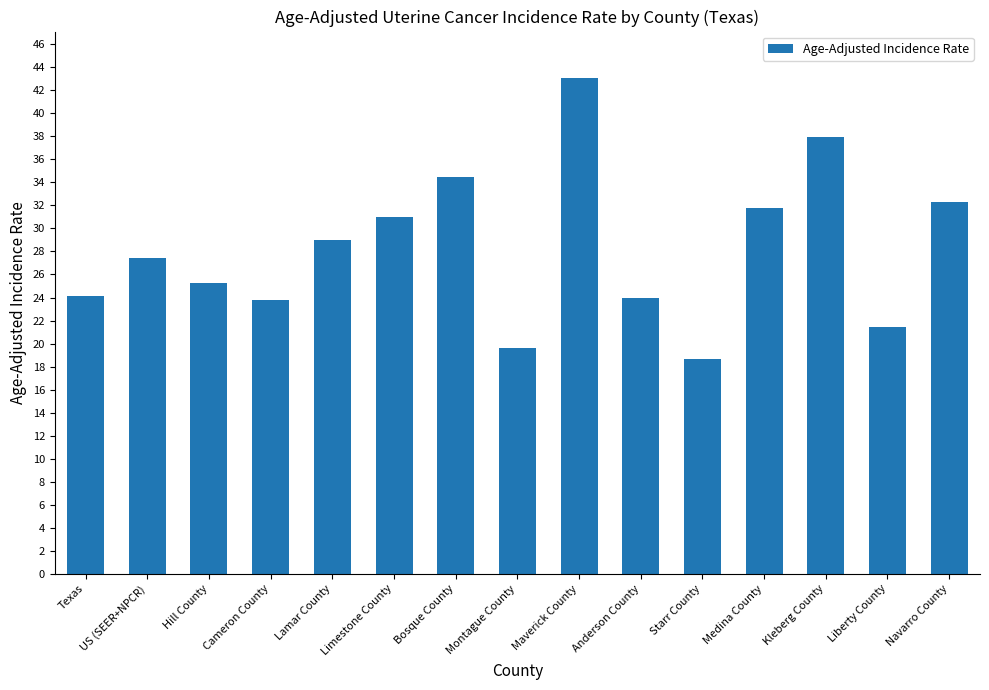

What is the approximate value at Medina County?

31.8